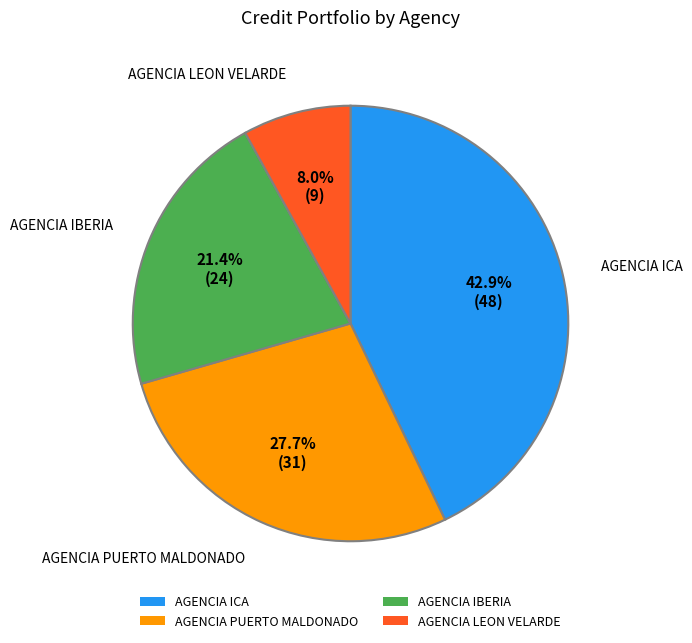

How many segments does this pie chart have?

4